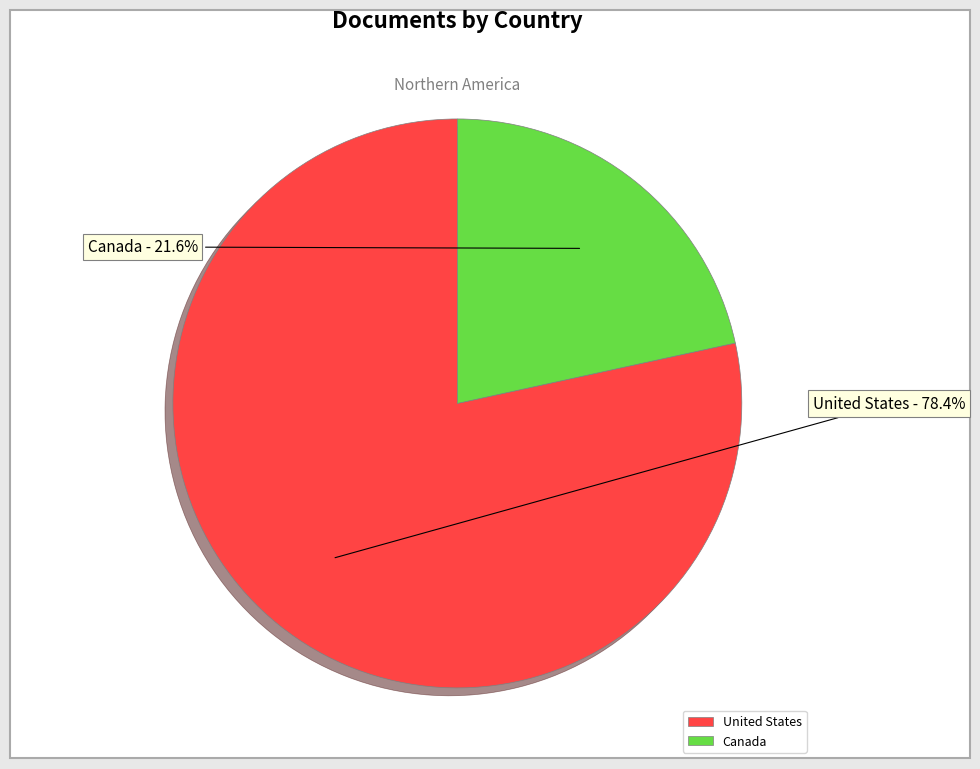

Between Canada and United States, which is larger?

United States